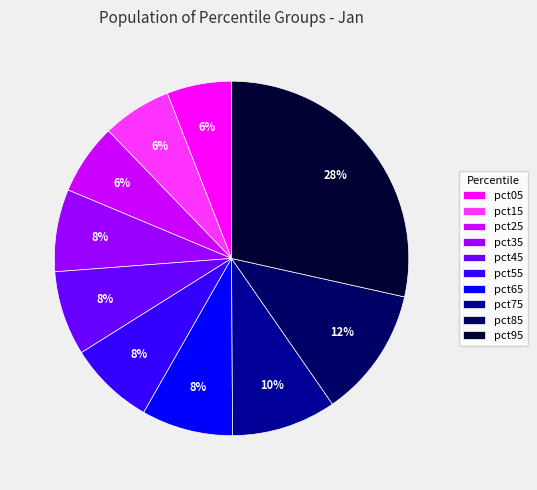

The pct35 slice represents 8% of the pie. True or false?

True